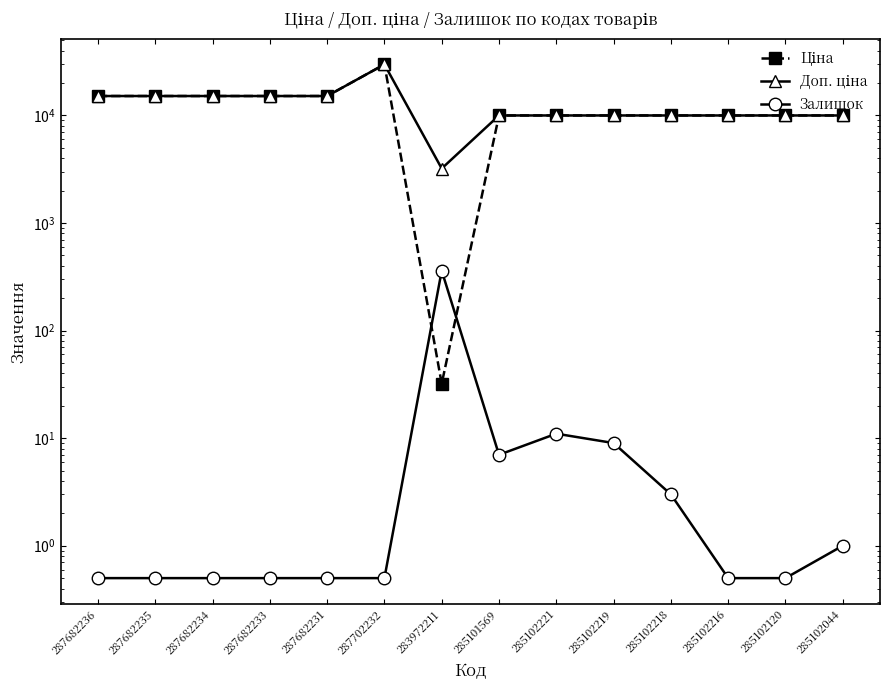

How many data points in Доп. ціна are above 9974?

13